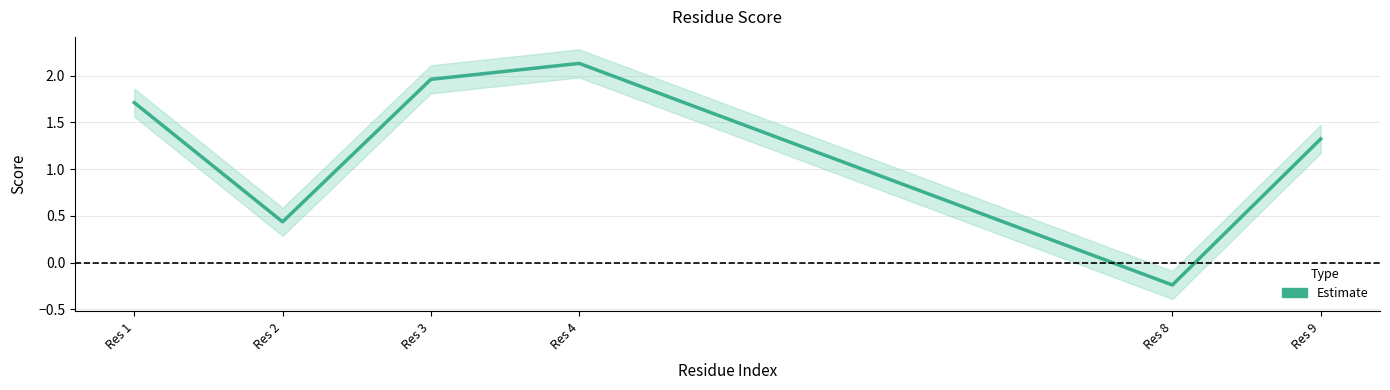

What is the approximate value at Res 2?

0.4